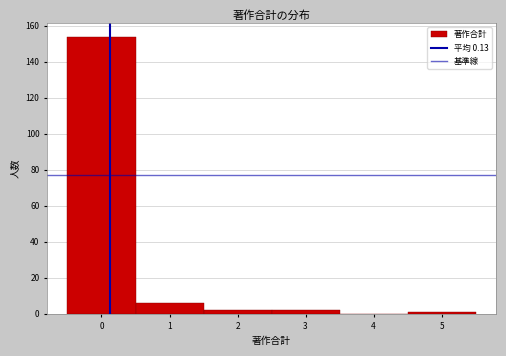

Which range on the x-axis has the tallest bar?

-0.5 to 0.5